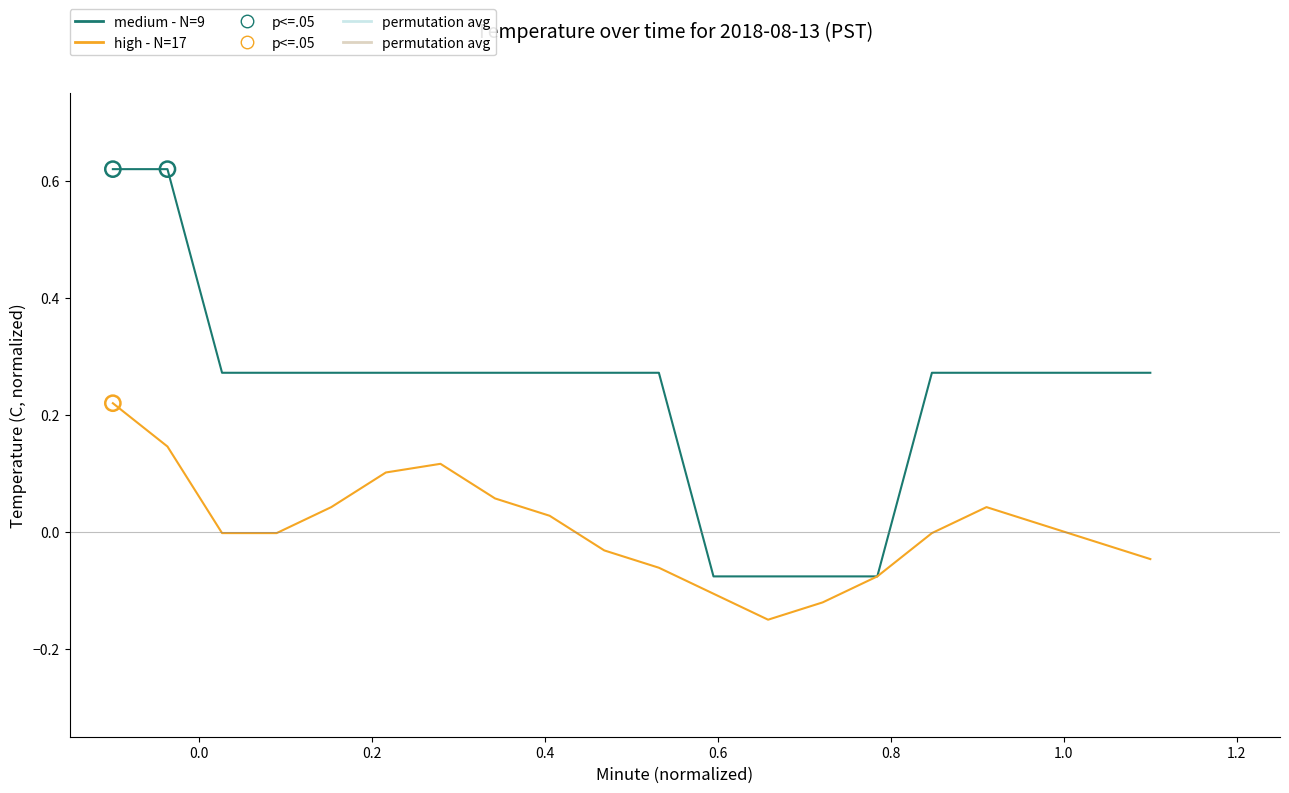

Which series reaches the minimum Y coordinate?

high - N=17